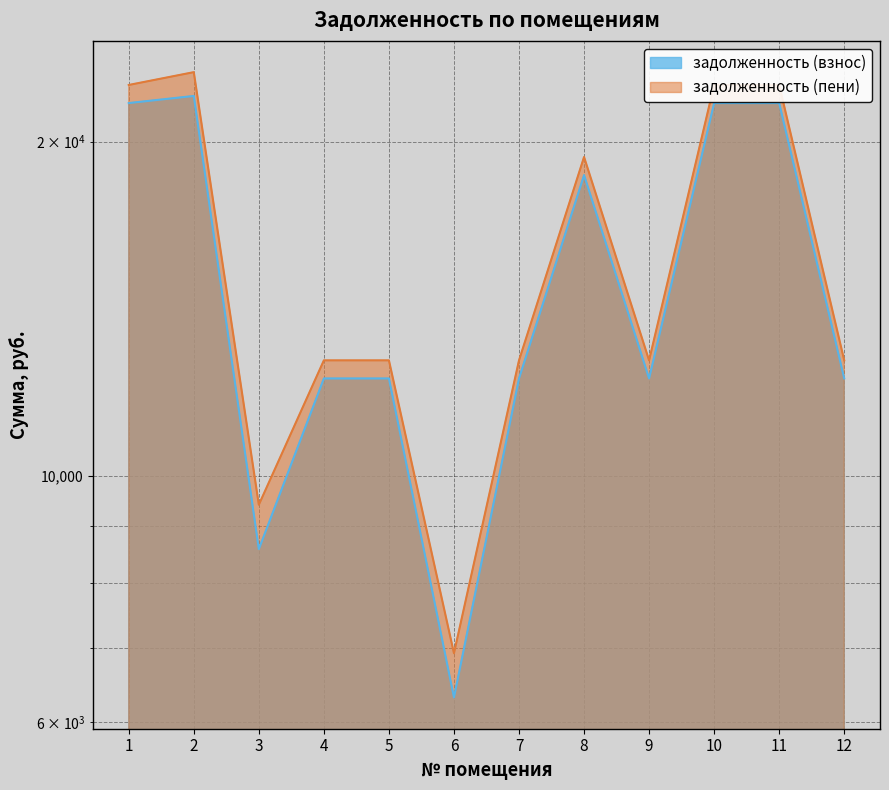

How many data points in задолженность (пени) are above 12705?

10